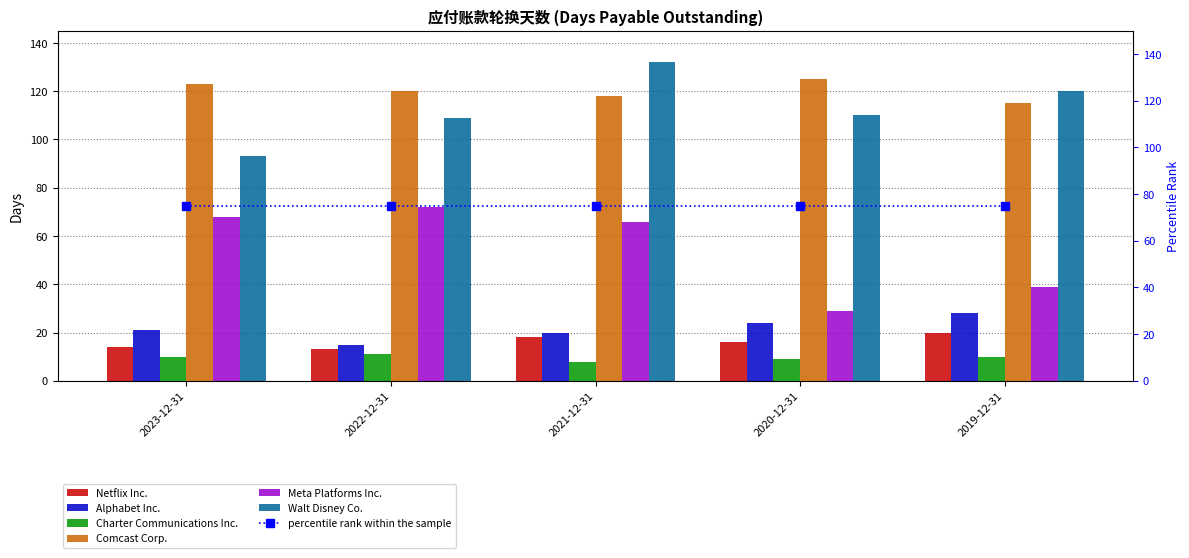

True or false: Walt Disney Co. has a value of 167 at 2020-12-31.

False